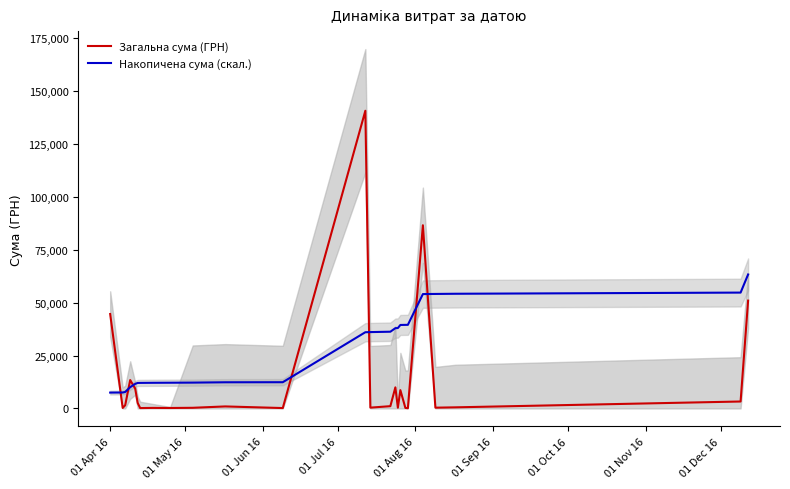

Does the chart display data point markers on the line(s)?

No